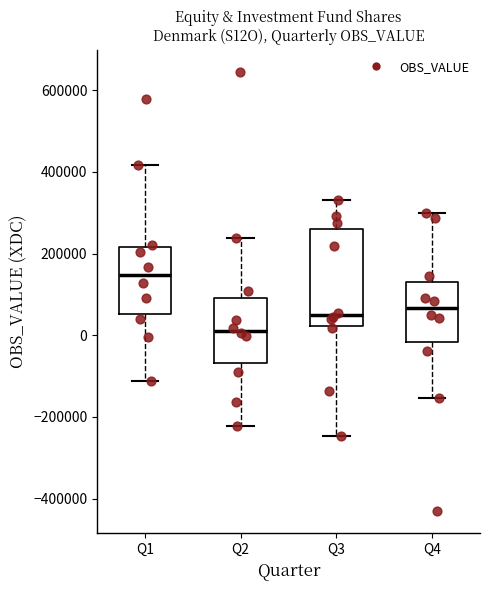

Reading left to right, read every box against the y-axis: the position of its median line, the range the box covers, and the ends of its whiskers. The values are not printed on the chart, so give them approximately, as read against the axis.

Q1: median 140000, box 60000 to 220000, whiskers -120000 to 420000
Q2: median 20000, box -60000 to 100000, whiskers -220000 to 240000
Q3: median 40000, box 20000 to 260000, whiskers -240000 to 320000
Q4: median 60000, box -20000 to 140000, whiskers -160000 to 300000